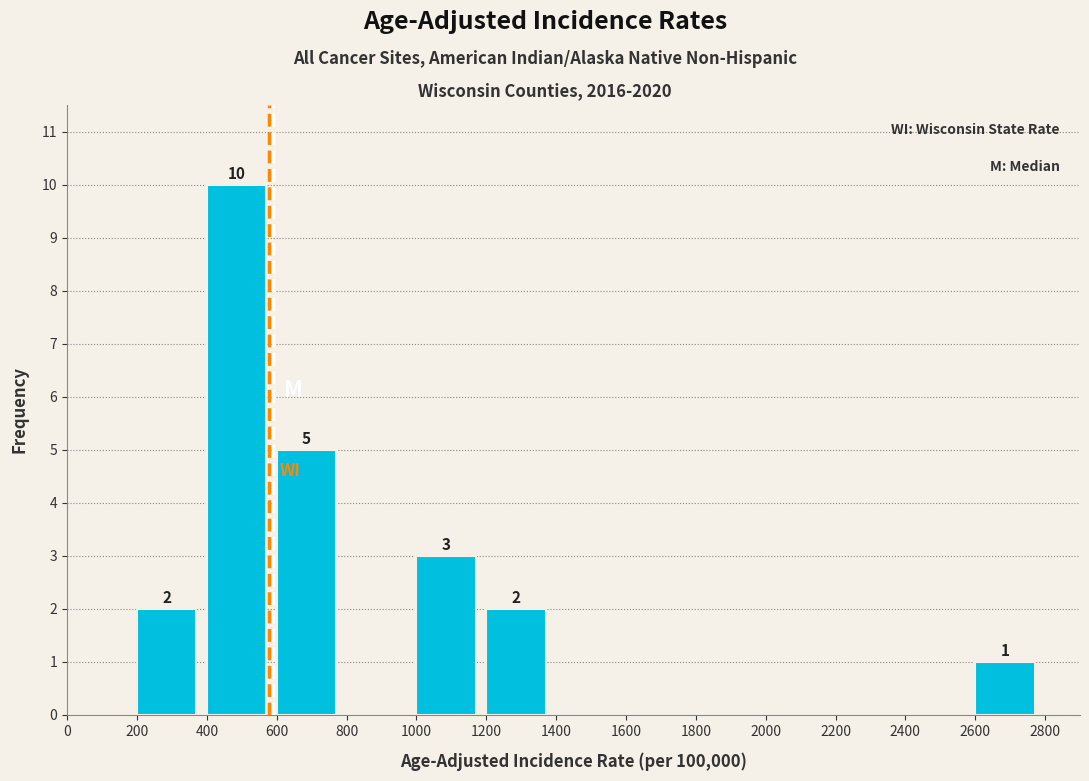

Which range on the x-axis has the tallest bar?

400 to 600